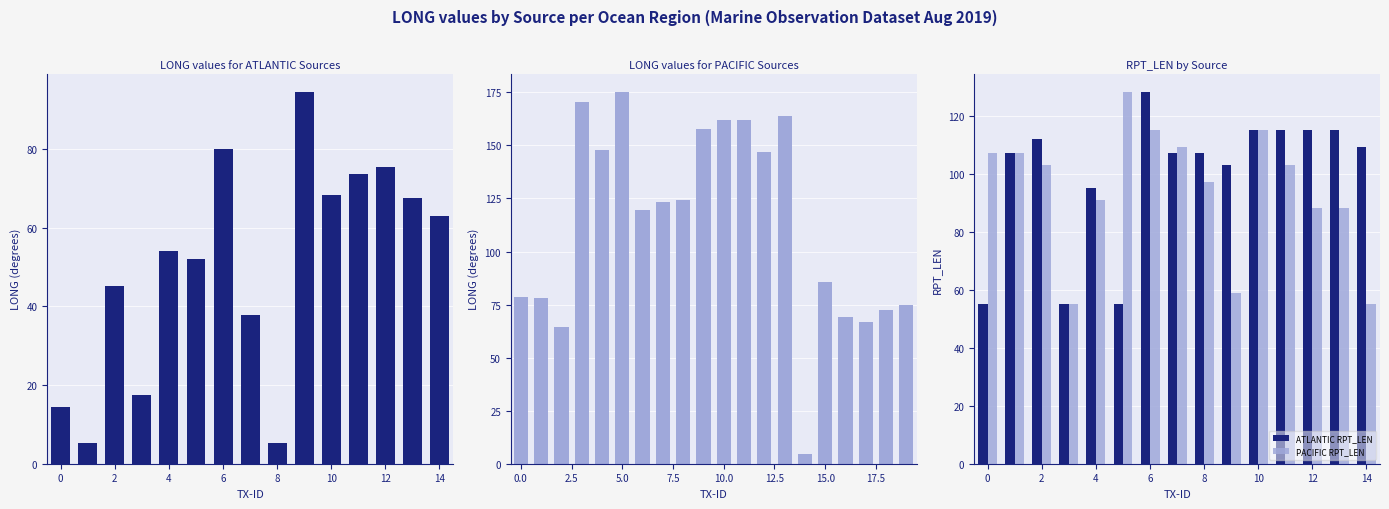

What is the difference between the maximum and minimum values in the ATLANTIC RPT_LEN series?

73